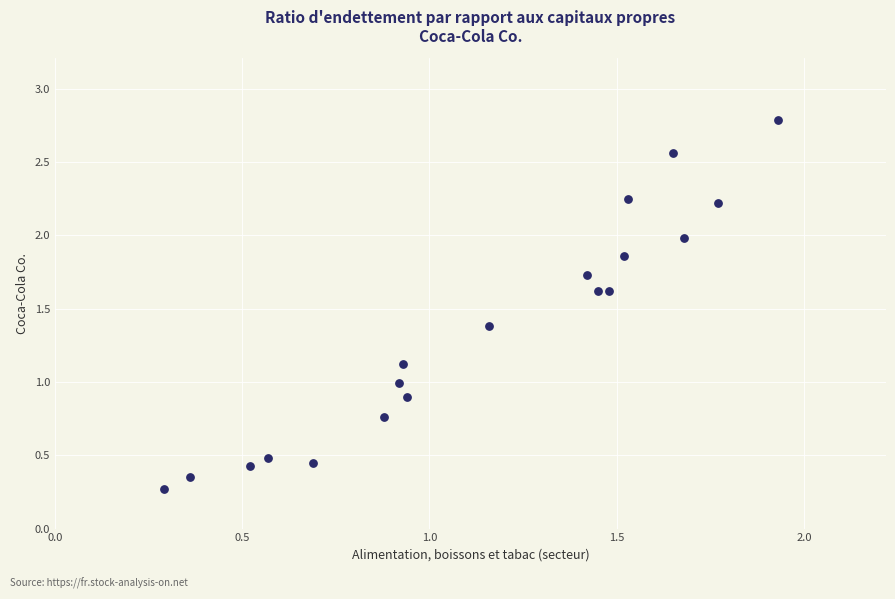

What is the range of Y values (max minus min)?

2.5